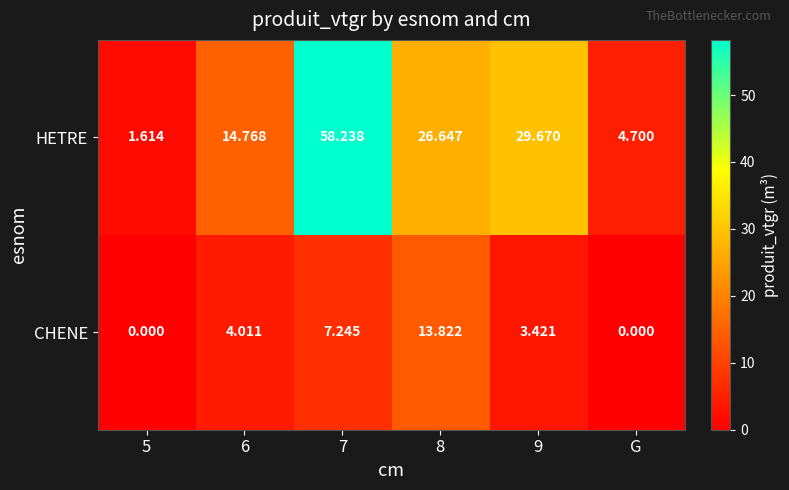

At which category is the sum across all series the highest?

7